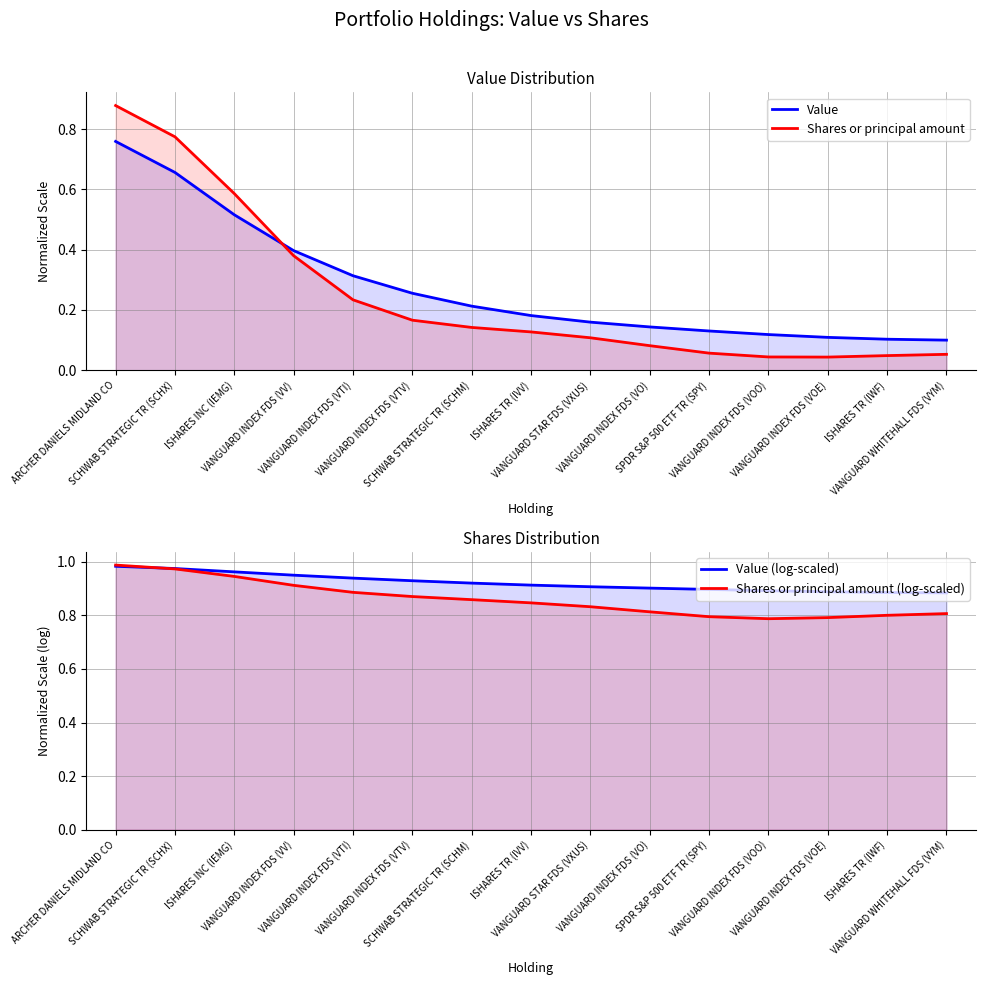

What position from the right is ISHARES TR (IVV)?

8